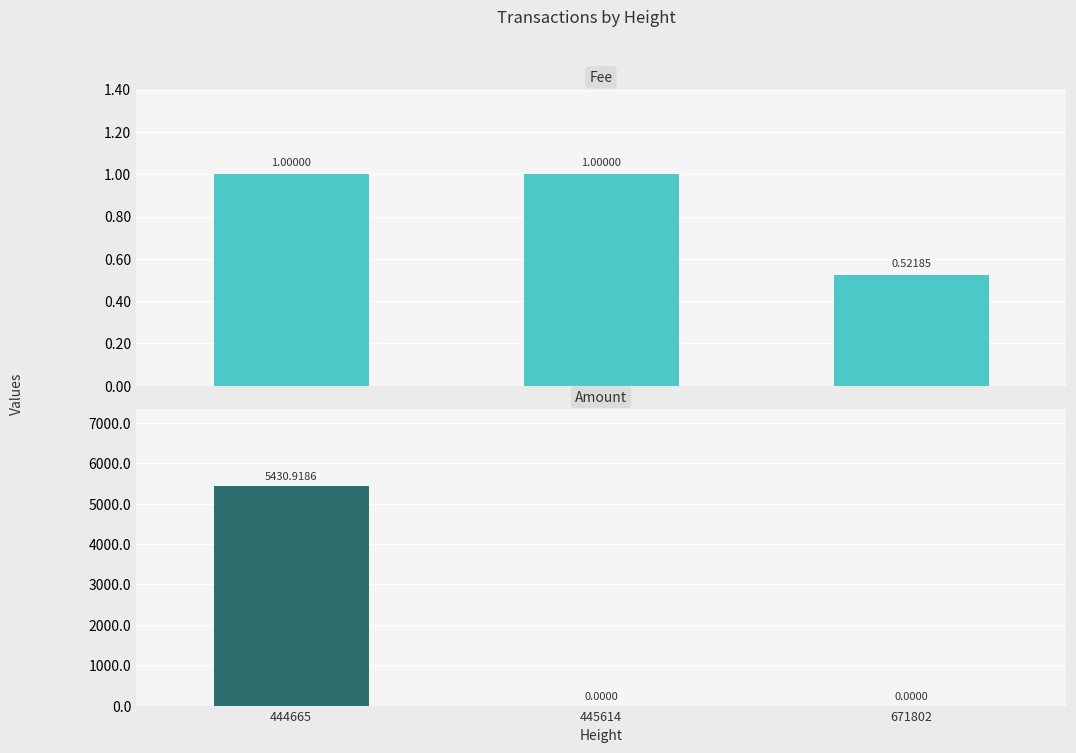

Reading right to left, list all the values displayed in this chart.

Fee: 671802=0.5	445614=1.0	444665=1.0
Amount: 671802=0.0	445614=0.0	444665=5430.9